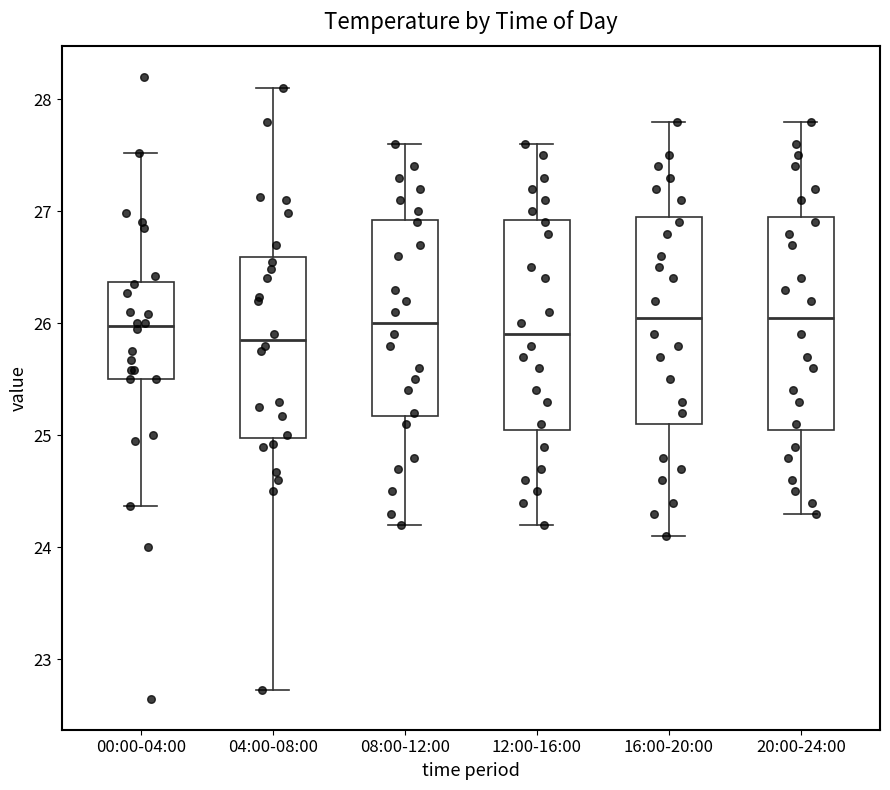

Reading left to right, transcribe this box plot: for each box, give where its median line is, the range the box spans, and where its two whiskers end, as read against the y-axis. The values are not printed on the chart, so give them approximately, as read against the axis.

00:00-04:00: median 26.0, box 25.5 to 26.4, whiskers 24.4 to 27.5
04:00-08:00: median 25.9, box 25.0 to 26.6, whiskers 22.7 to 28.1
08:00-12:00: median 26.0, box 25.2 to 26.9, whiskers 24.2 to 27.6
12:00-16:00: median 25.9, box 25.1 to 26.9, whiskers 24.2 to 27.6
16:00-20:00: median 26.1, box 25.1 to 27.0, whiskers 24.1 to 27.8
20:00-24:00: median 26.1, box 25.1 to 27.0, whiskers 24.3 to 27.8